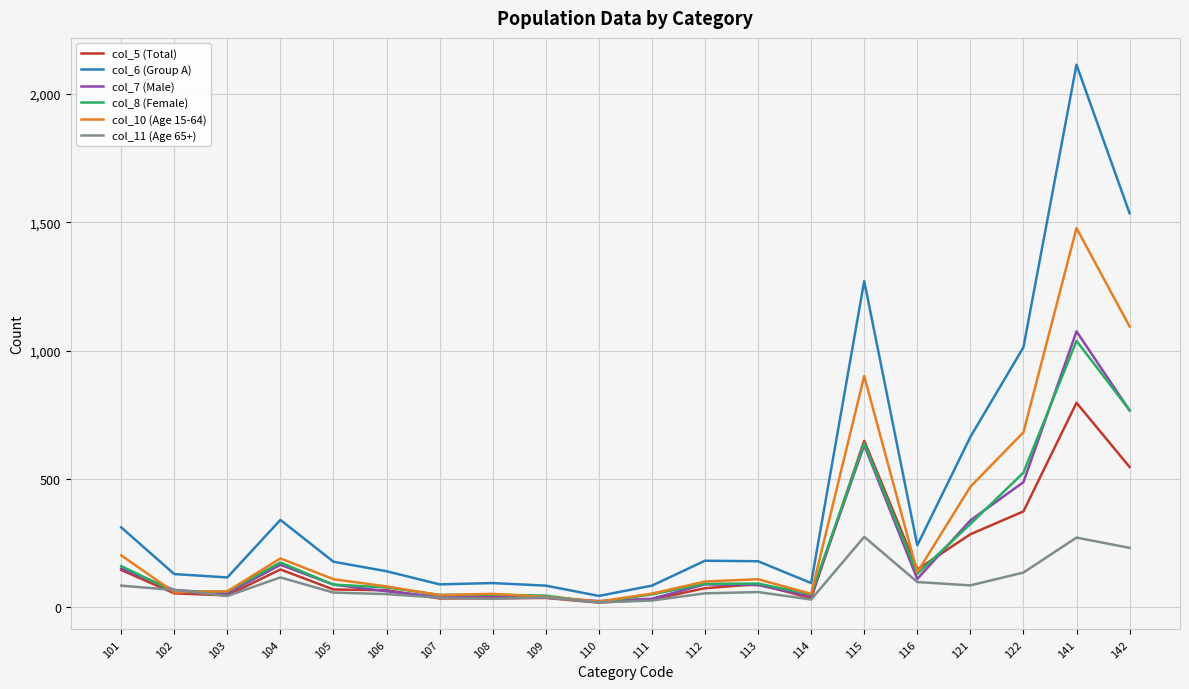

What is the sum of the col_11 (Age 65+) values at 105 and 122?

194